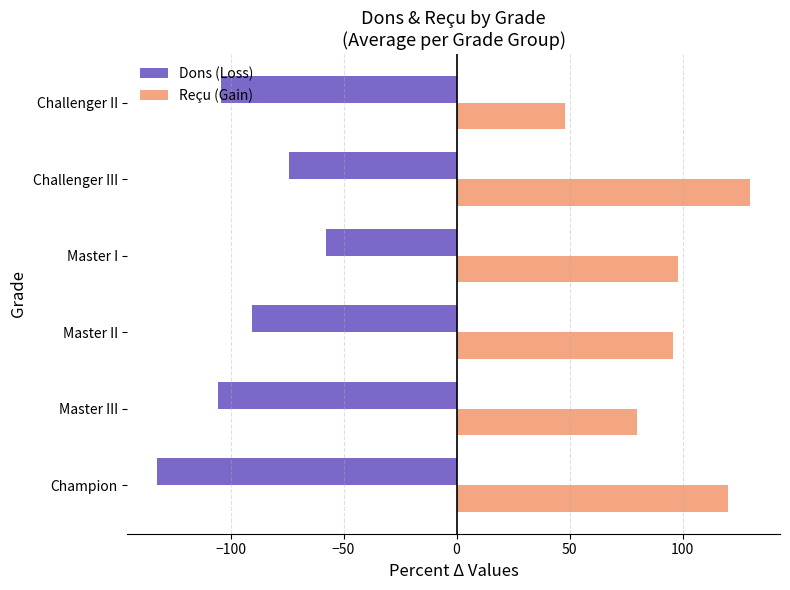

What are all the series names shown in the legend?

Dons (Loss), Reçu (Gain)